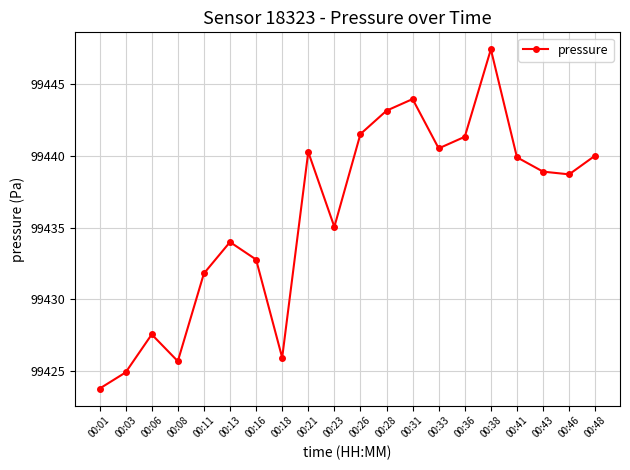

How many interior local valleys (lower than both neighbors) does the data have?

5